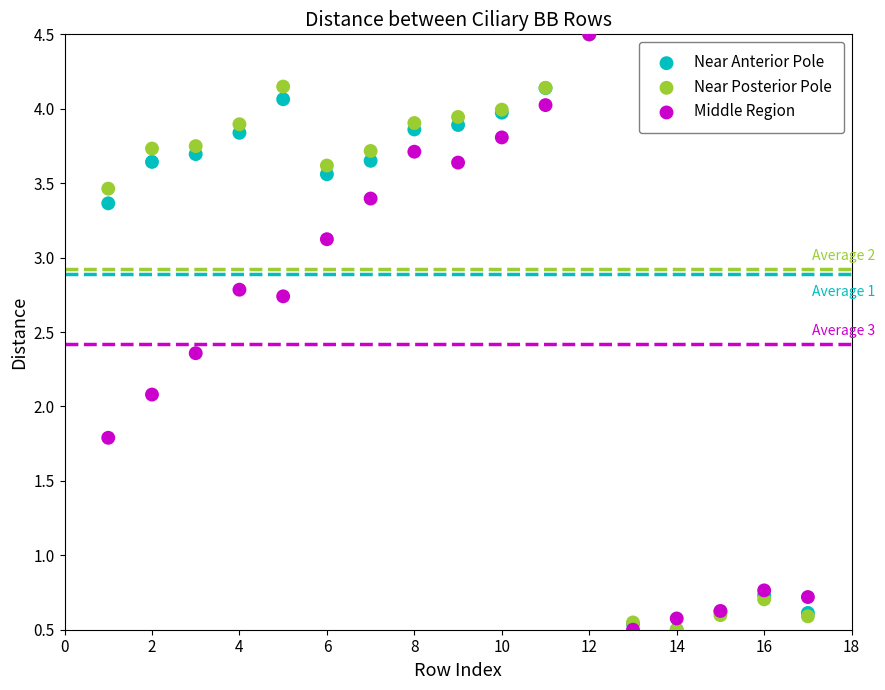

In the Near Posterior Pole series, what Y value is closest to 2?

0.7